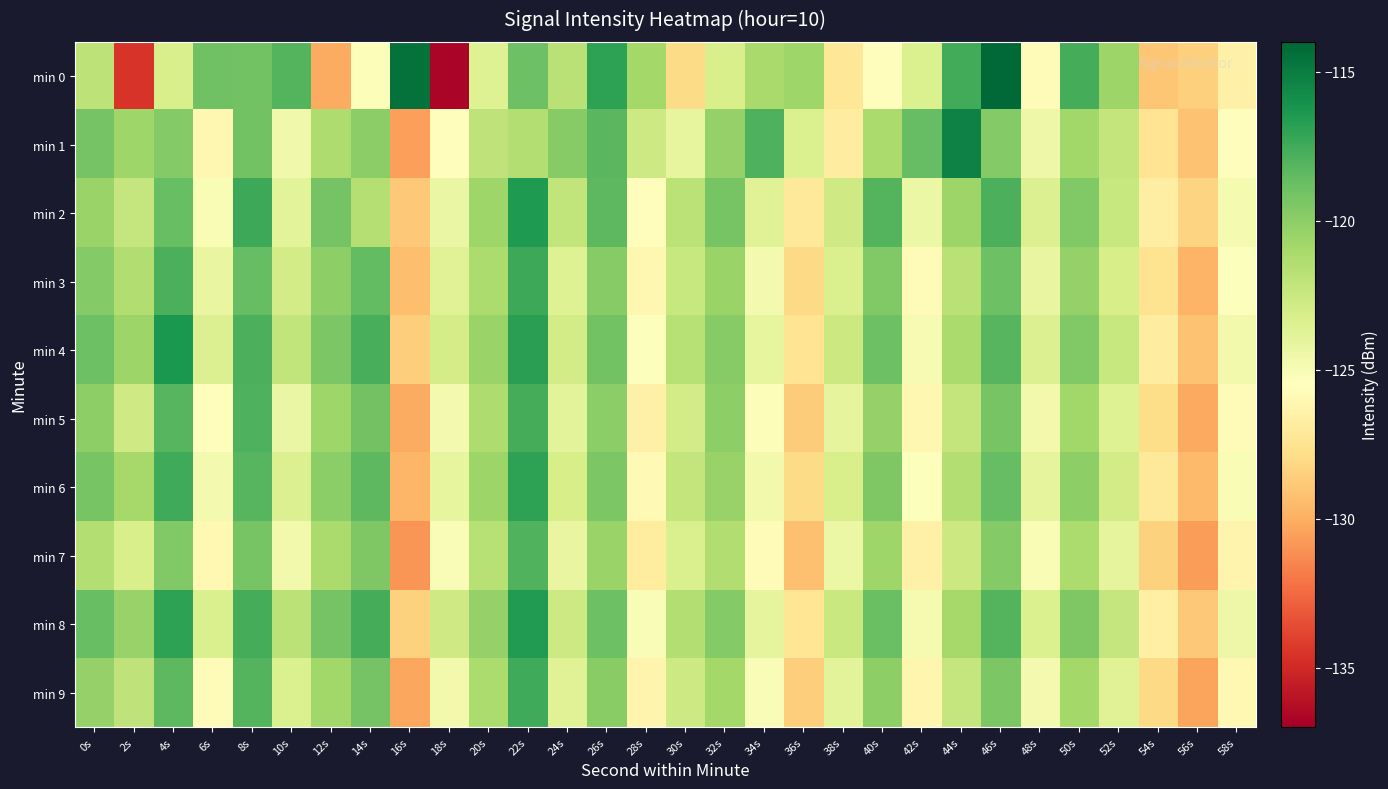

Rank the series by their maximum value, from highest to lowest.

min 0, min 1, min 4, min 2, min 8, min 6, min 3, min 9, min 5, min 7